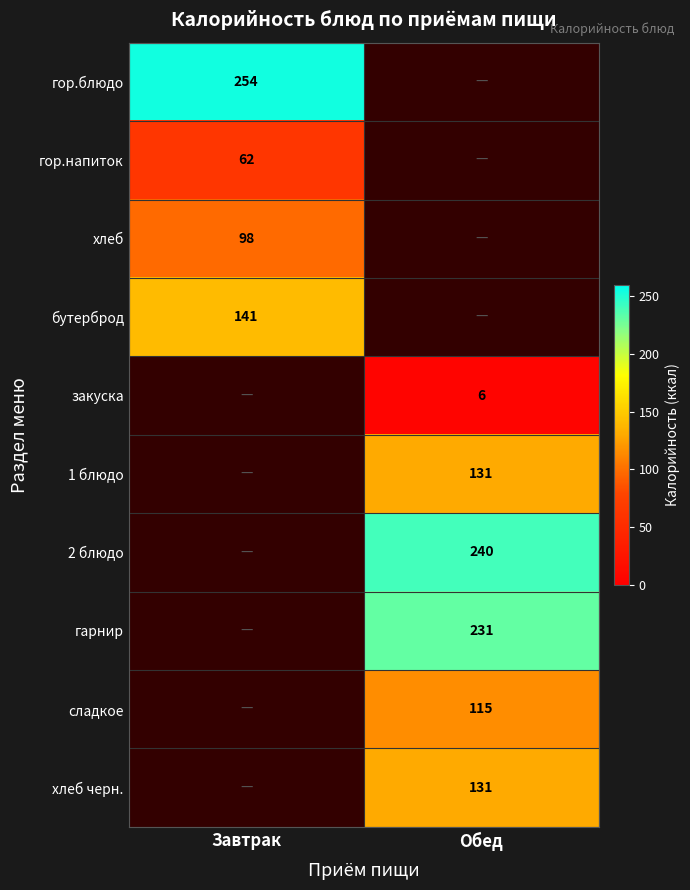

True or false: 2 блюдо has a value of 240 at Обед.

True